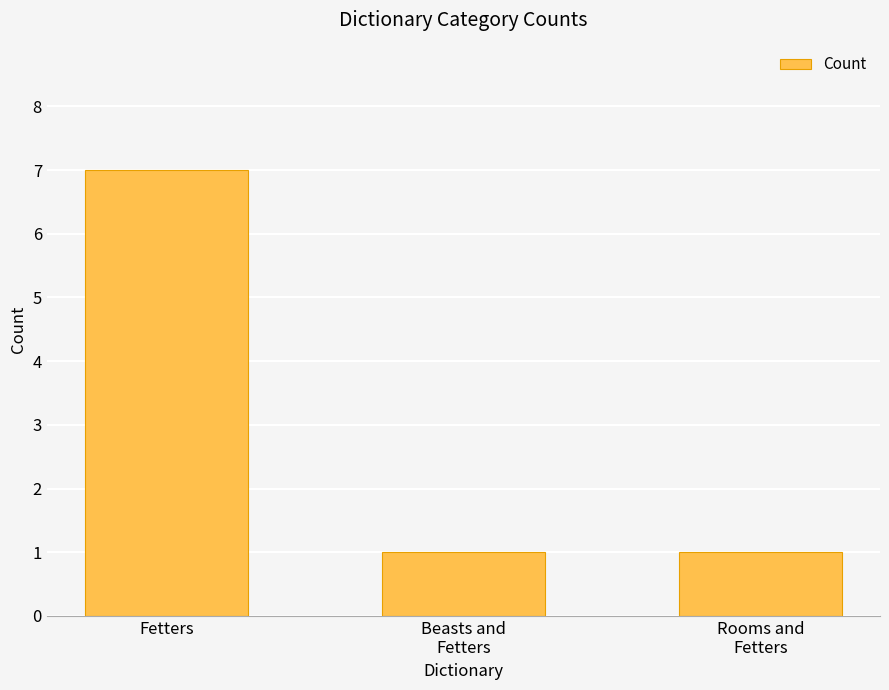

What is the difference between the maximum and minimum values?

6